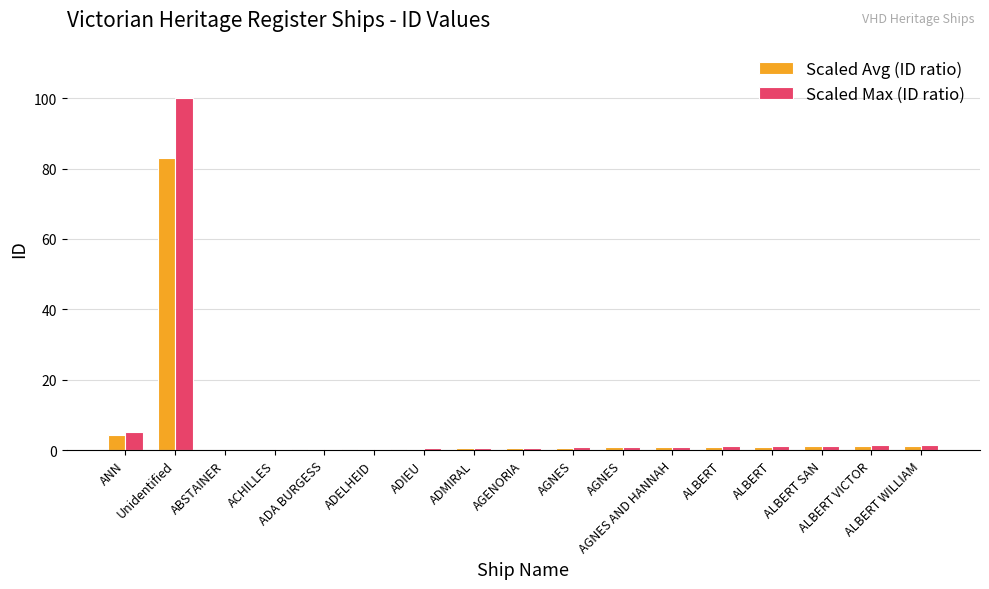

What is the approximate value of Scaled Avg (ID ratio) at Unidentified?

83.1